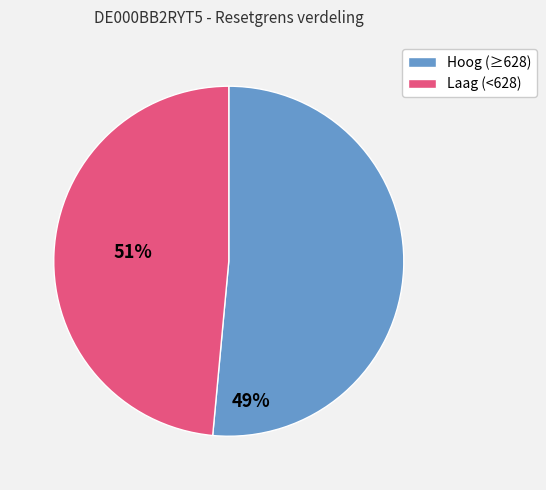

Is there a majority slice in this chart?

Yes